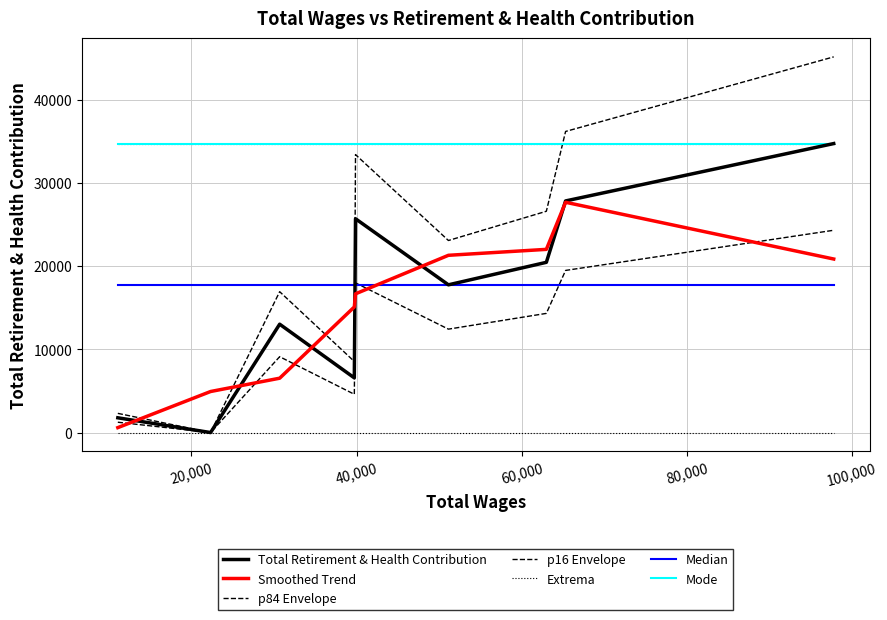

Is this an area chart (filled region under the line)?

No